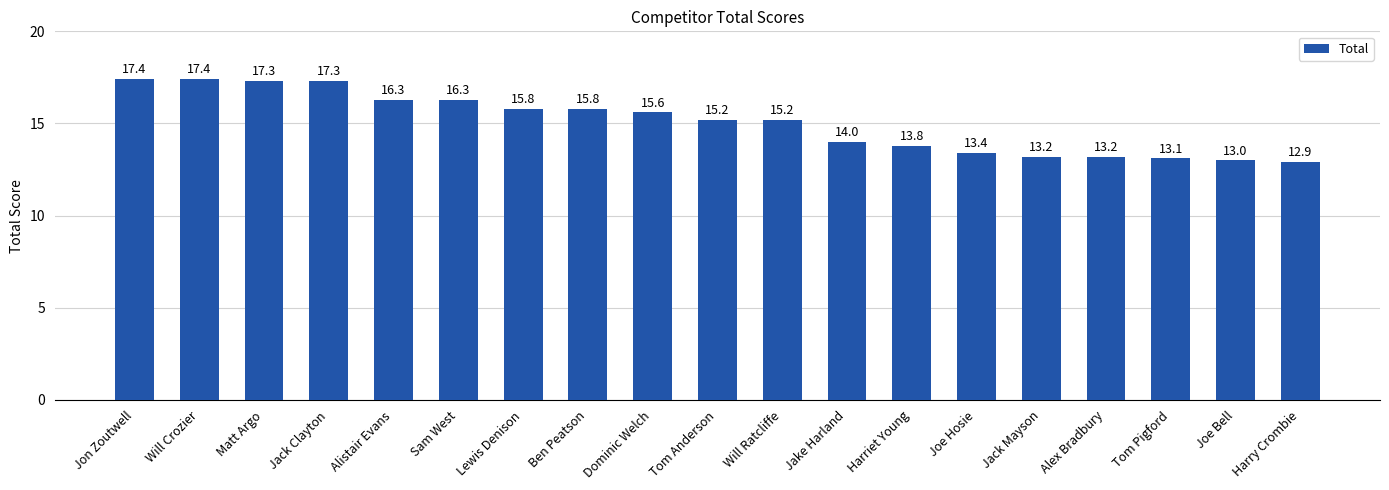

At which category does the chart reach its minimum across all series?

Harry Crombie